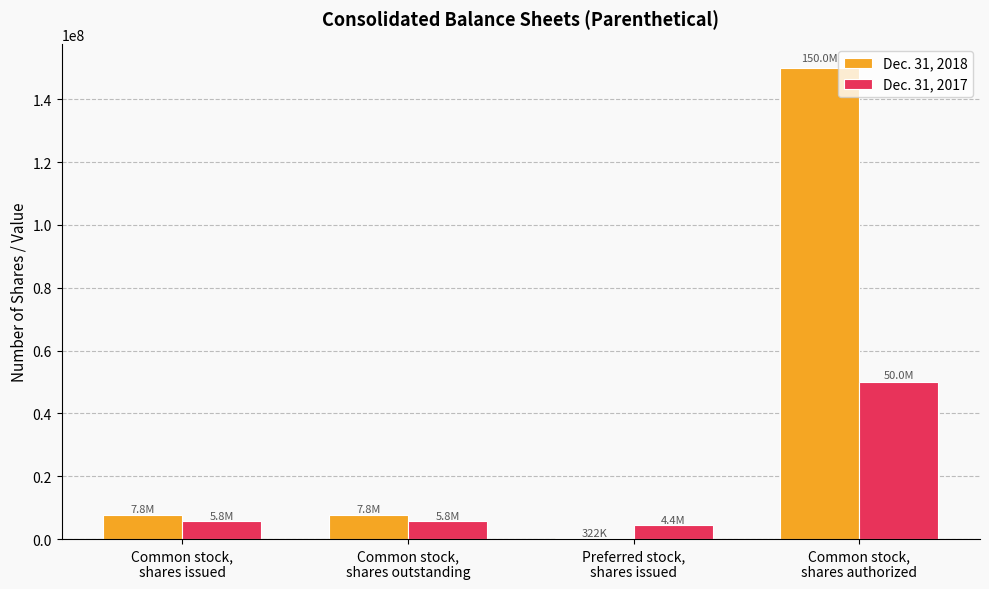

How many data points does each series have?

4